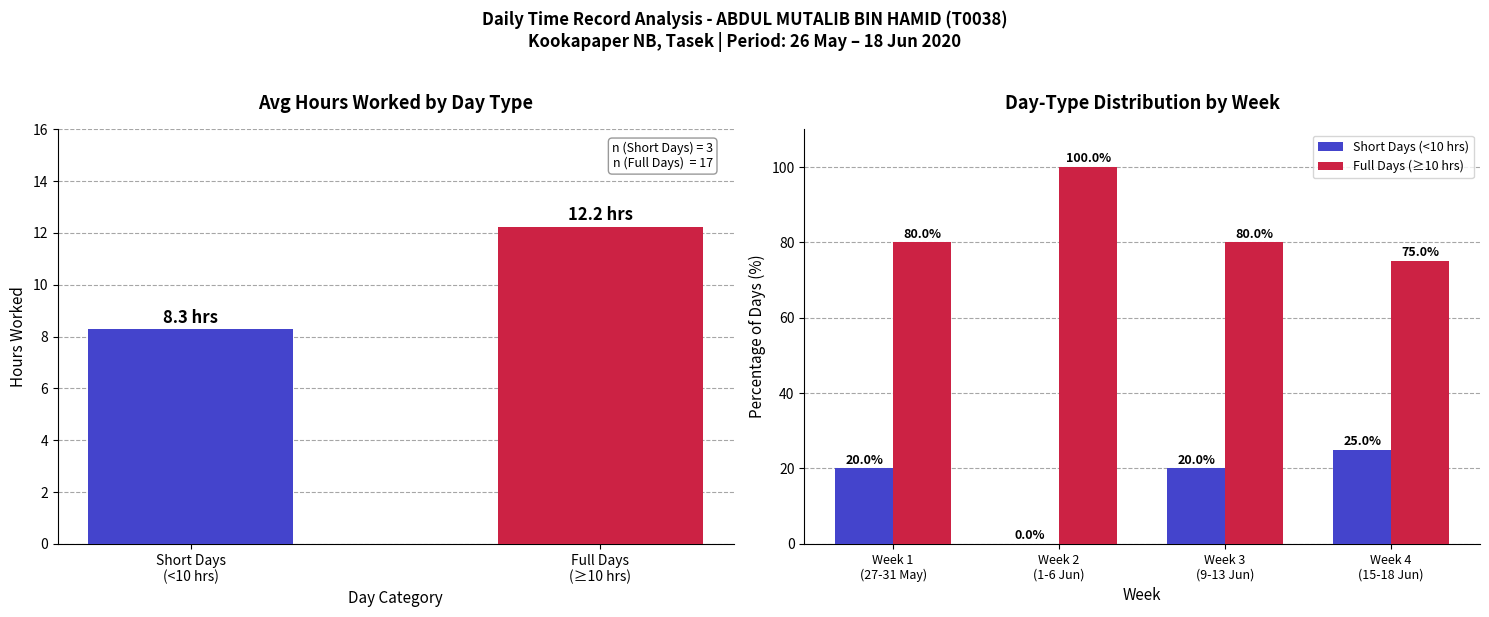

How many distinct data groups are displayed?

2